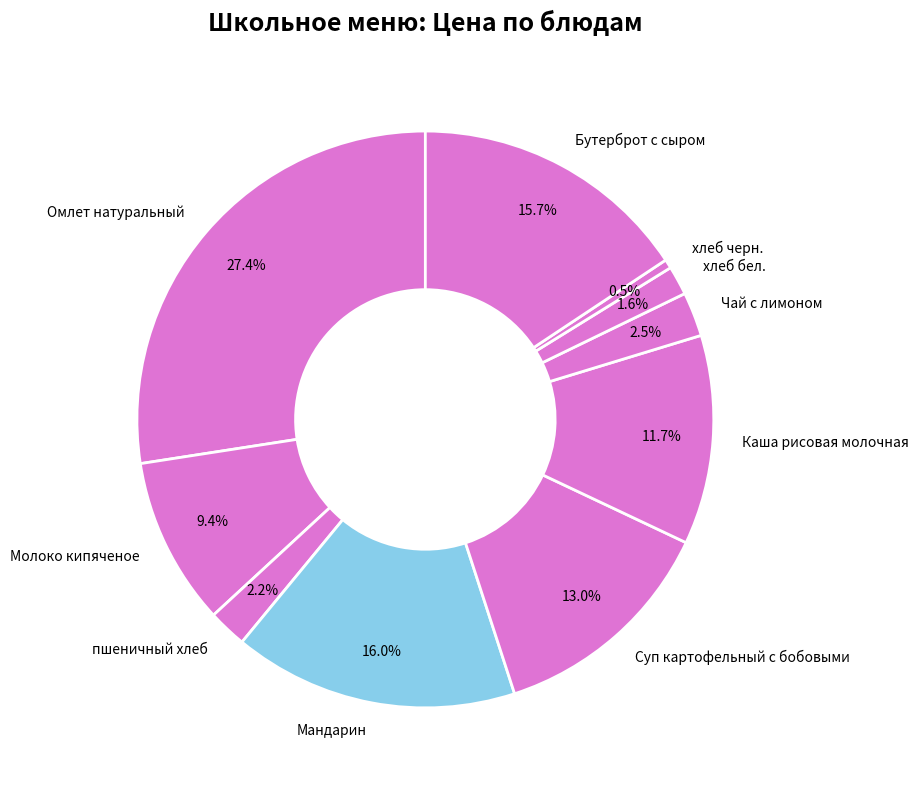

The Бутерброт с сыром slice represents 16% of the pie. True or false?

True